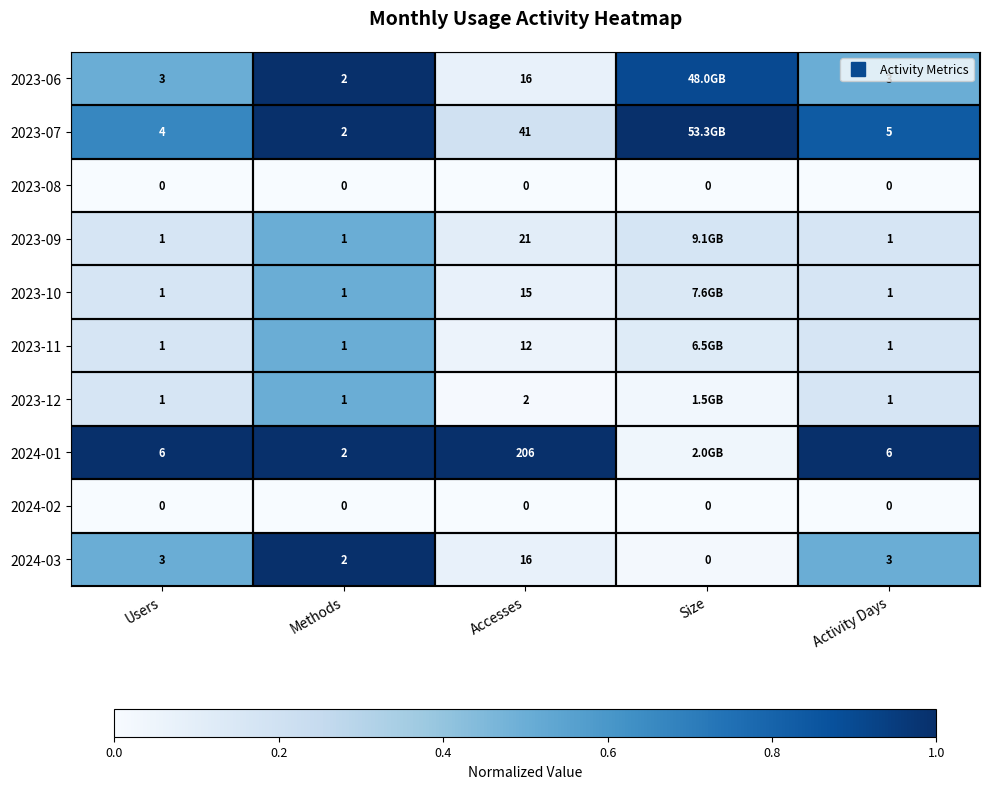

Which series changed the most between Size and Activity Days?

2024-01